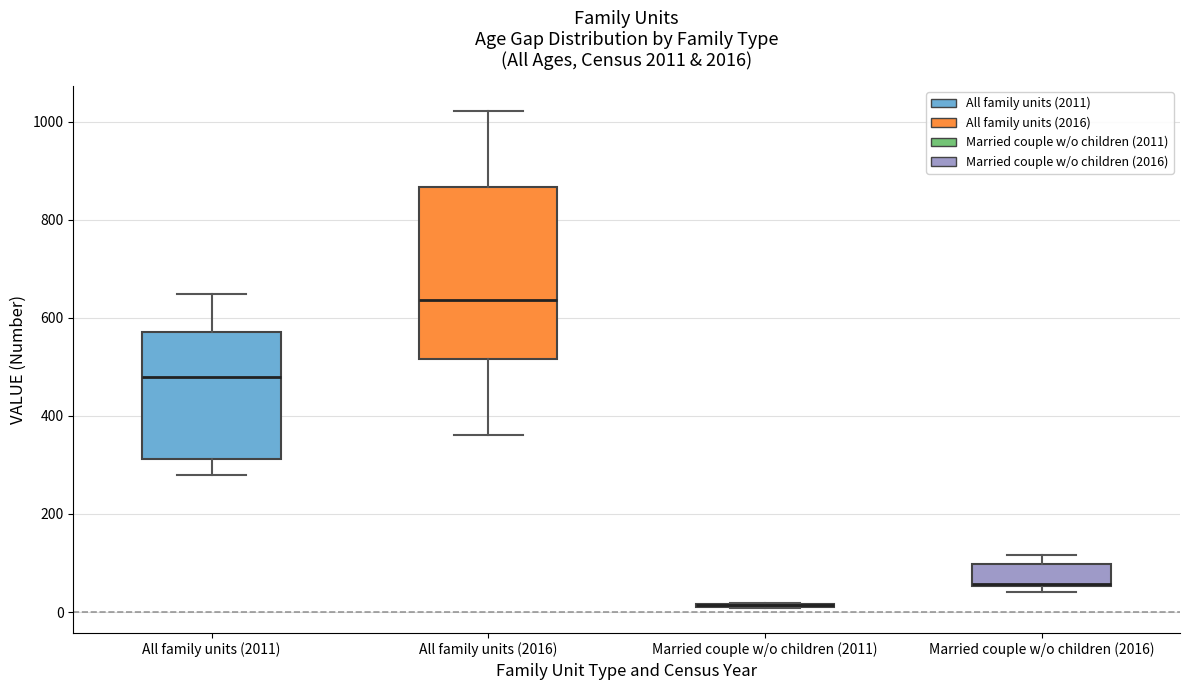

Comparing the boxes themselves (not the whiskers), which one is the tallest?

All family units (2016)